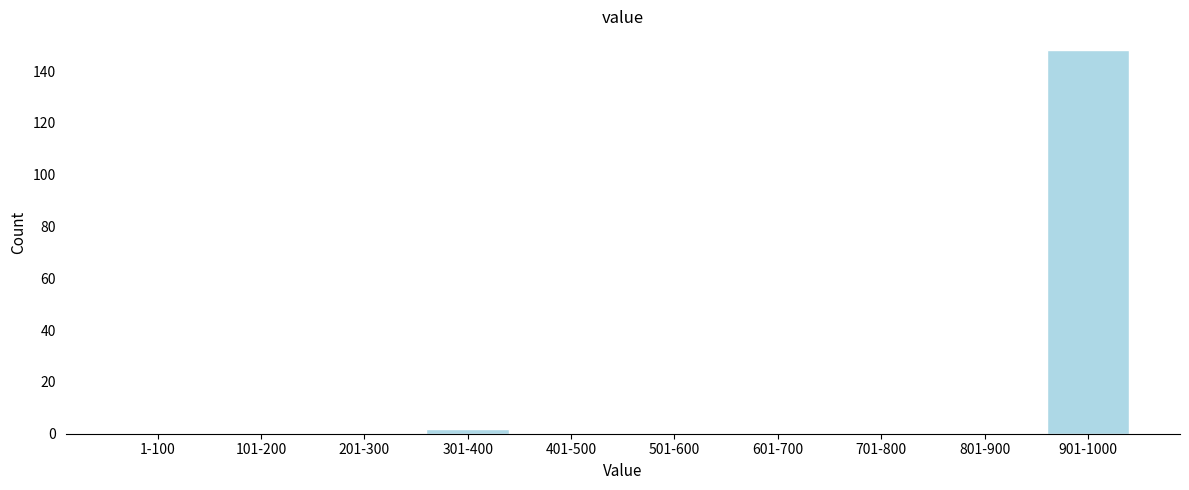

Reading right to left, what are all the values shown in this chart?

901-1000=148	801-900=0	701-800=0	601-700=0	501-600=0	401-500=0	301-400=2	201-300=0	101-200=0	1-100=0